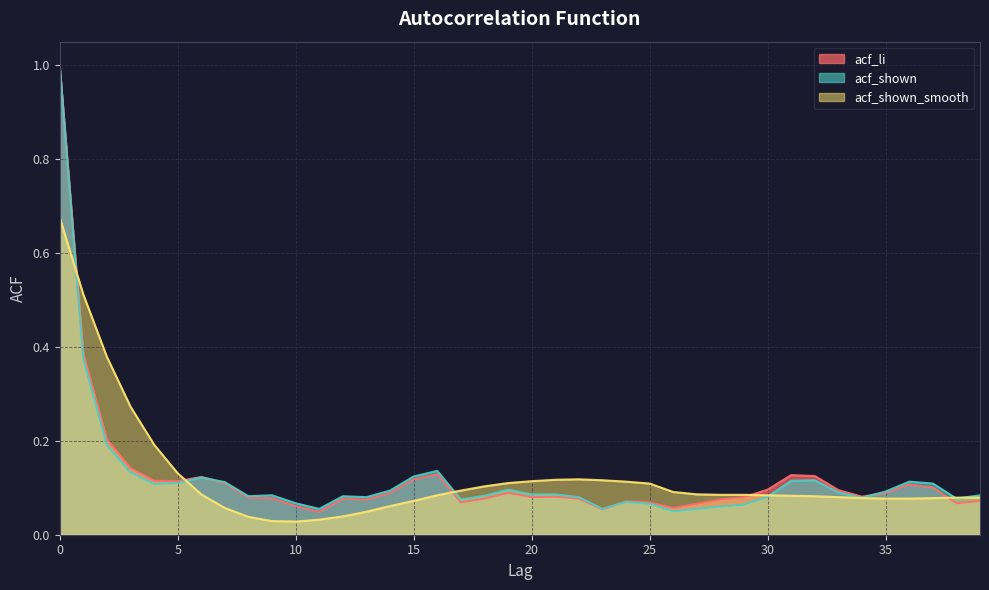

How many lines are shown in the chart?

3